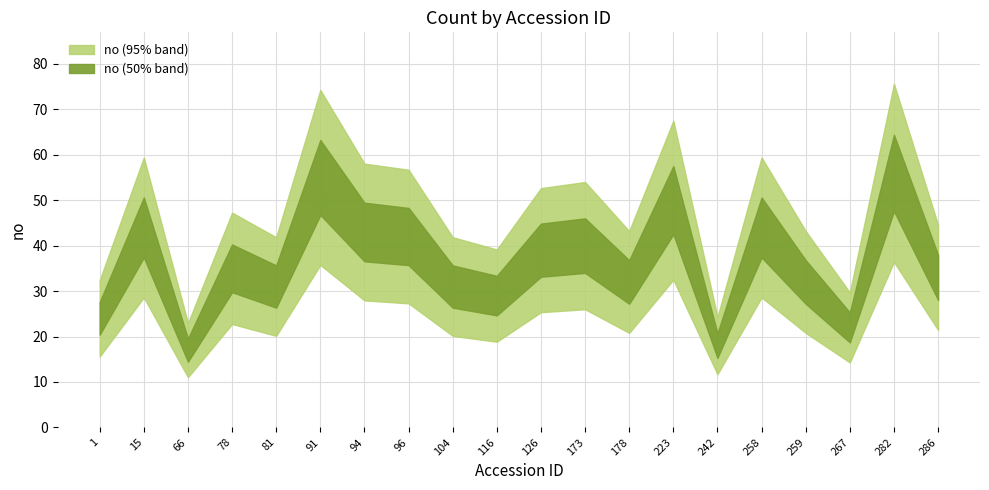

Does the chart display data point markers on the line(s)?

No